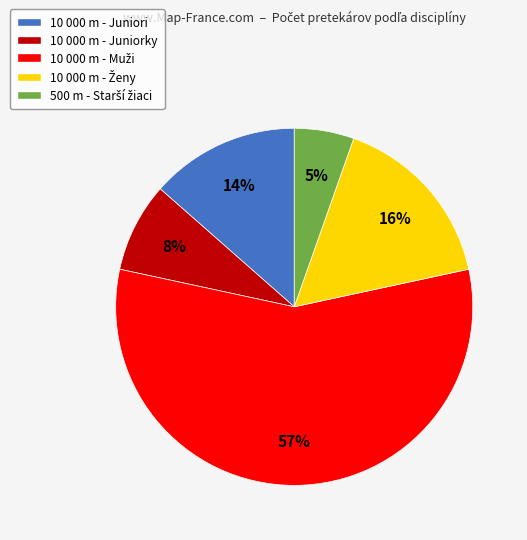

Is it true that 10 000 m - Juniori is 14% of the pie?

True